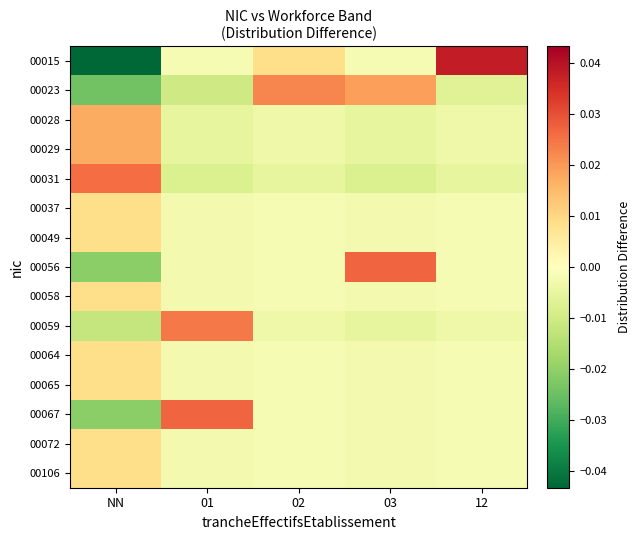

Reading left to right, transcribe all the data shown in this chart.

00015: NN=-0.0	01=-0.0	02=0.0	03=-0.0	12=0.0
00023: NN=-0.0	01=-0.0	02=0.0	03=0.0	12=-0.0
00028: NN=0.0	01=-0.0	02=-0.0	03=-0.0	12=-0.0
00029: NN=0.0	01=-0.0	02=-0.0	03=-0.0	12=-0.0
00031: NN=0.0	01=-0.0	02=-0.0	03=-0.0	12=-0.0
00037: NN=0.0	01=-0.0	02=-0.0	03=-0.0	12=-0.0
00049: NN=0.0	01=-0.0	02=-0.0	03=-0.0	12=-0.0
00056: NN=-0.0	01=-0.0	02=-0.0	03=0.0	12=-0.0
00058: NN=0.0	01=-0.0	02=-0.0	03=-0.0	12=-0.0
00059: NN=-0.0	01=0.0	02=-0.0	03=-0.0	12=-0.0
00064: NN=0.0	01=-0.0	02=-0.0	03=-0.0	12=-0.0
00065: NN=0.0	01=-0.0	02=-0.0	03=-0.0	12=-0.0
00067: NN=-0.0	01=0.0	02=-0.0	03=-0.0	12=-0.0
00072: NN=0.0	01=-0.0	02=-0.0	03=-0.0	12=-0.0
00106: NN=0.0	01=-0.0	02=-0.0	03=-0.0	12=-0.0